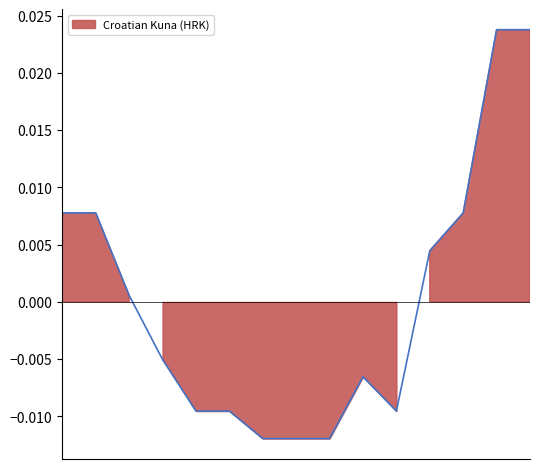

The chart shows a value of -0.0 at 2021-10-14. True or false?

False